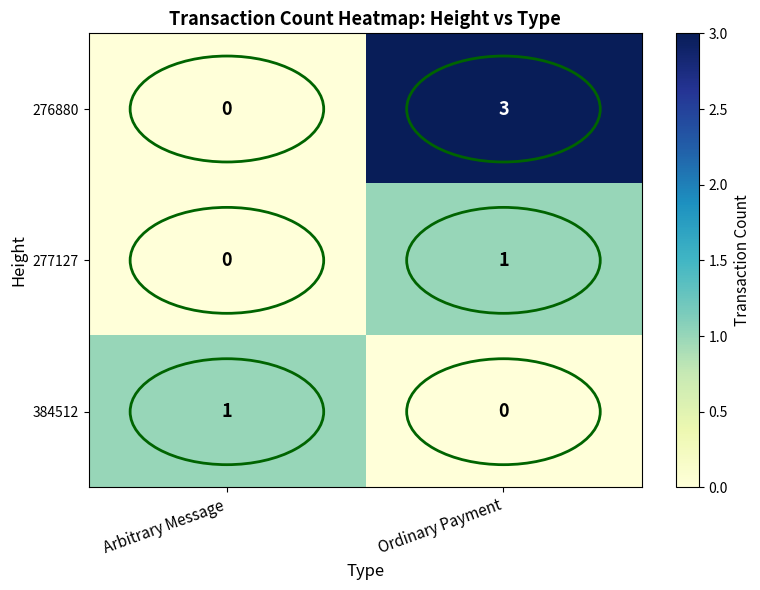

What is the spread (max minus min) of values at Ordinary Payment?

3